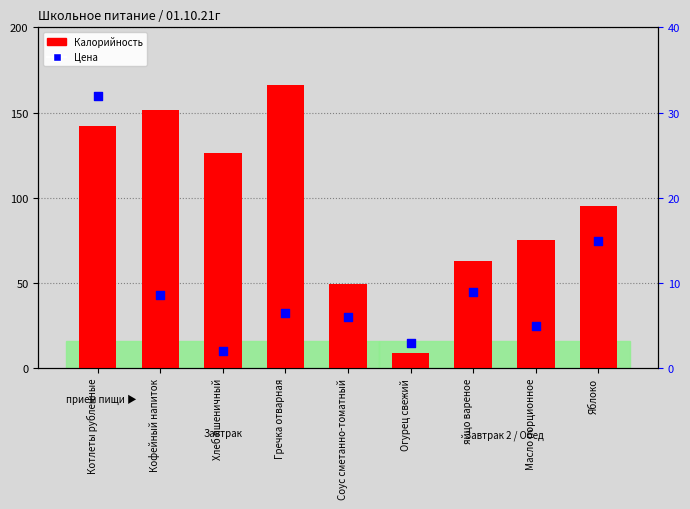

Which series reaches the minimum Y coordinate?

Цена